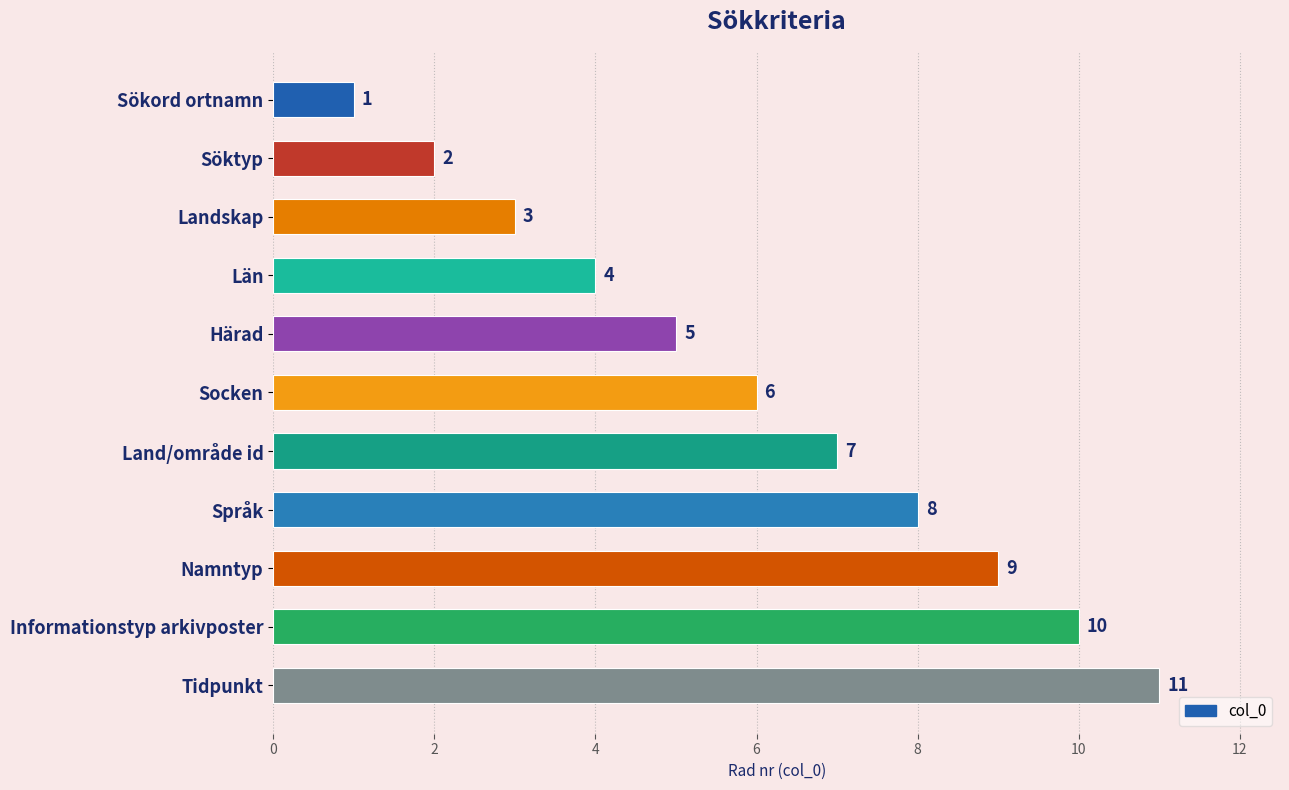

List the labels in order of value, largest first.

Tidpunkt, Informationstyp arkivposter, Namntyp, Språk, Land/område id, Socken, Härad, Län, Landskap, Söktyp, Sökord ortnamn